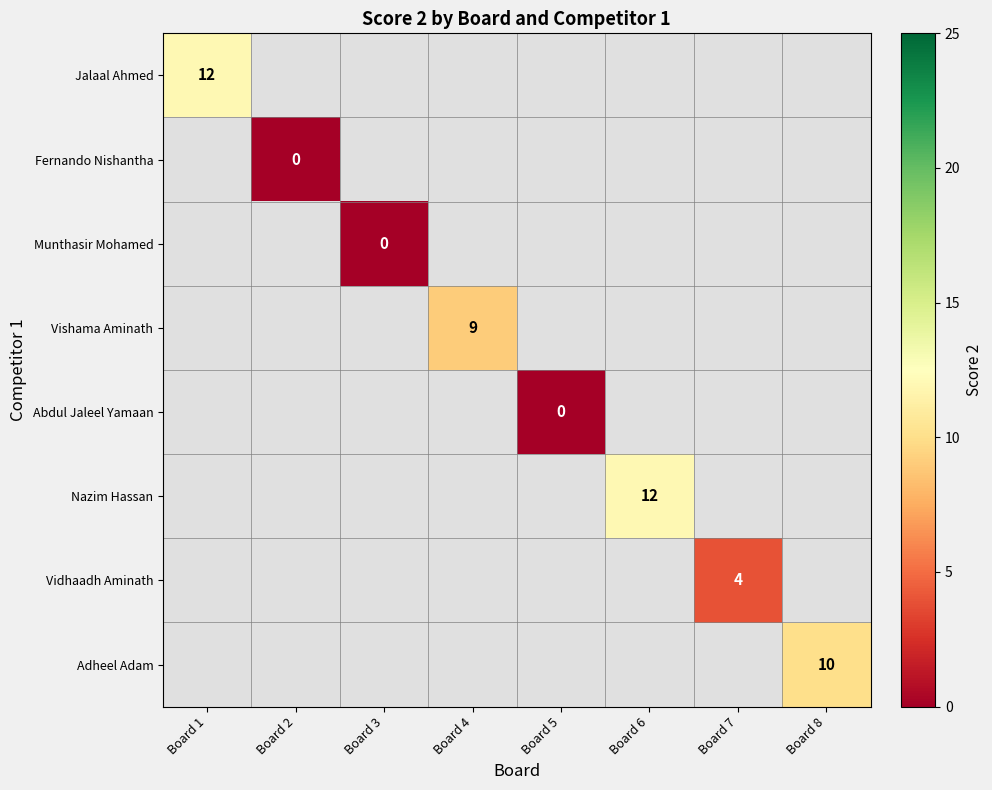

Is it true that Nazim Hassan equals 3 at Board 6?

False